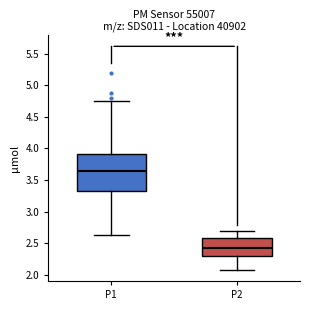

Which box's median line is the highest?

P1